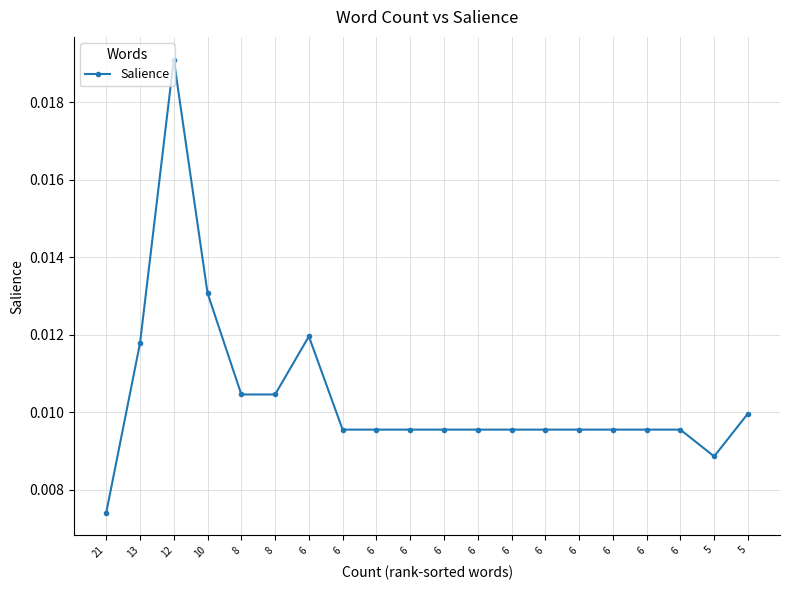

Which has a higher value, 13 or 6?

13